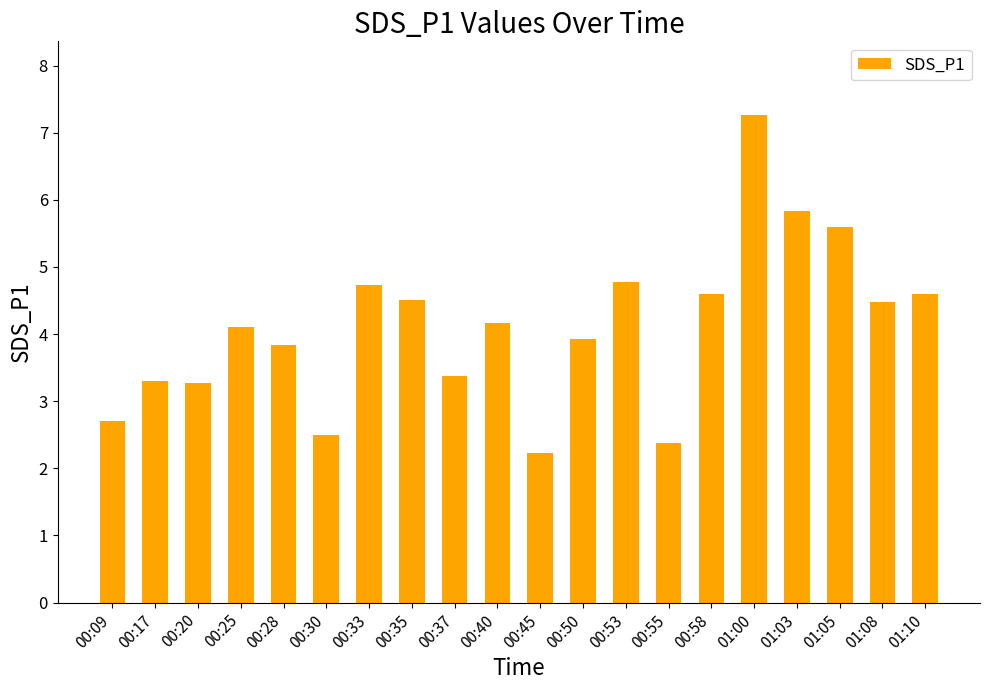

What is the sum of the values at 01:05 and 00:25?

9.7